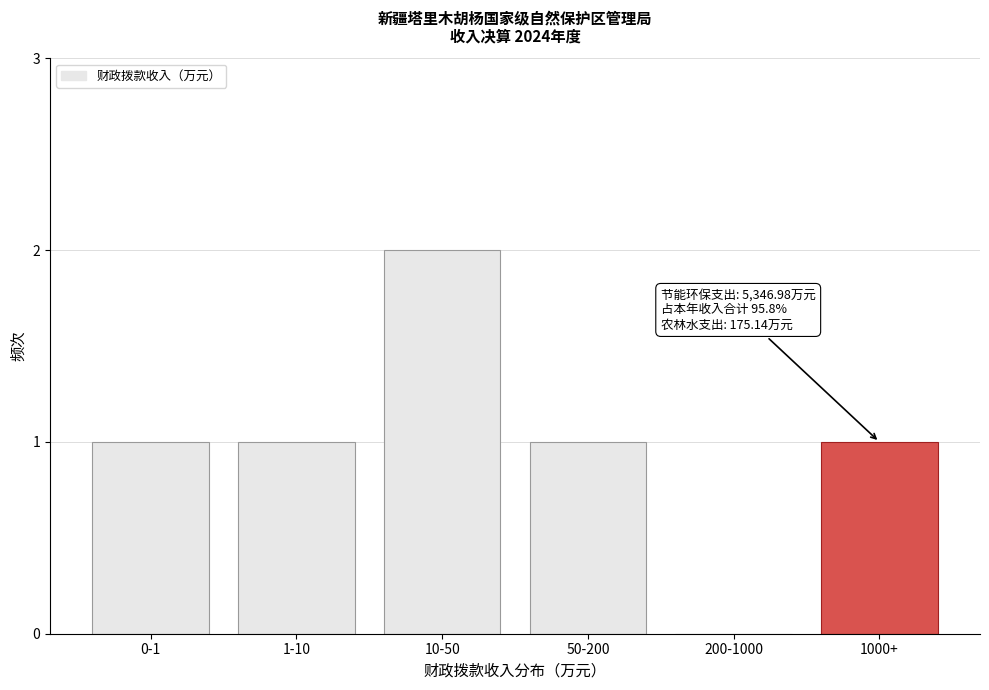

Reading left to right, list all the values displayed in this chart.

0-1=1	1-10=1	10-50=2	50-200=1	200-1000=0	1000+=1